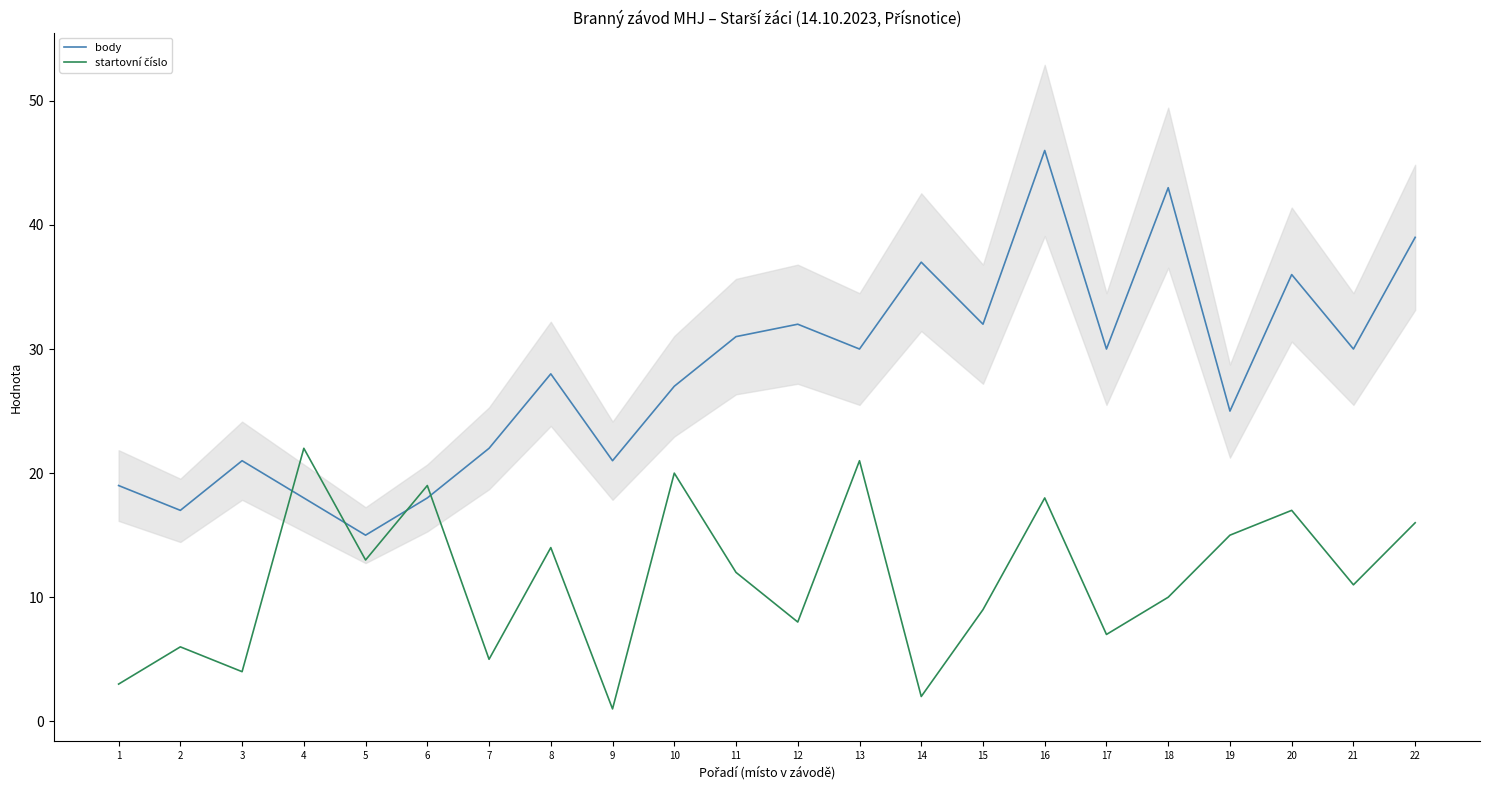

List the series in order of their overall mean, lowest first.

startovní číslo, body